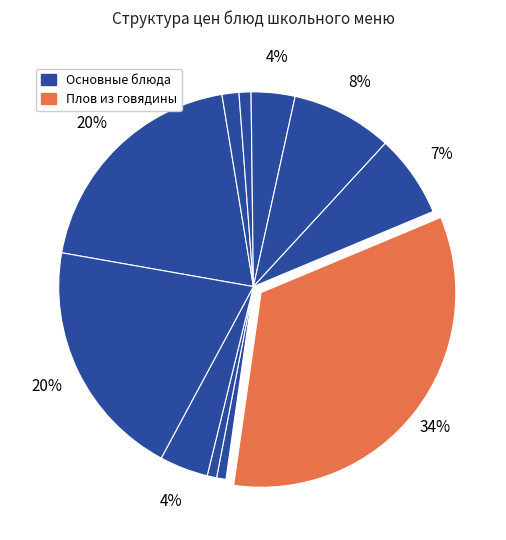

How many segments does this pie chart have?

11